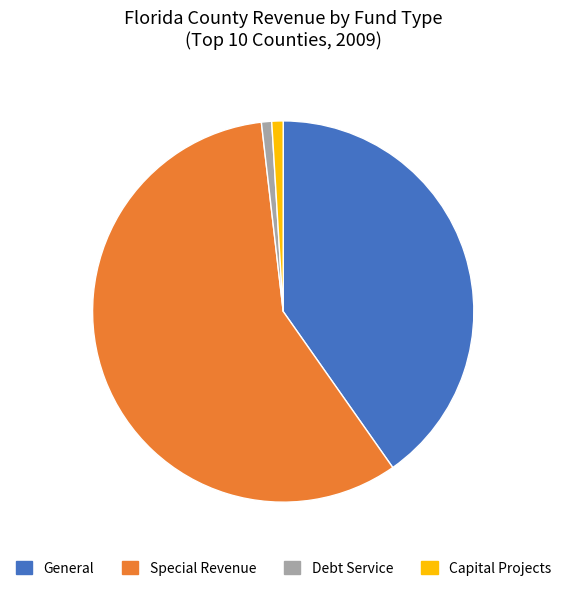

Between General and Special Revenue, which is larger?

Special Revenue